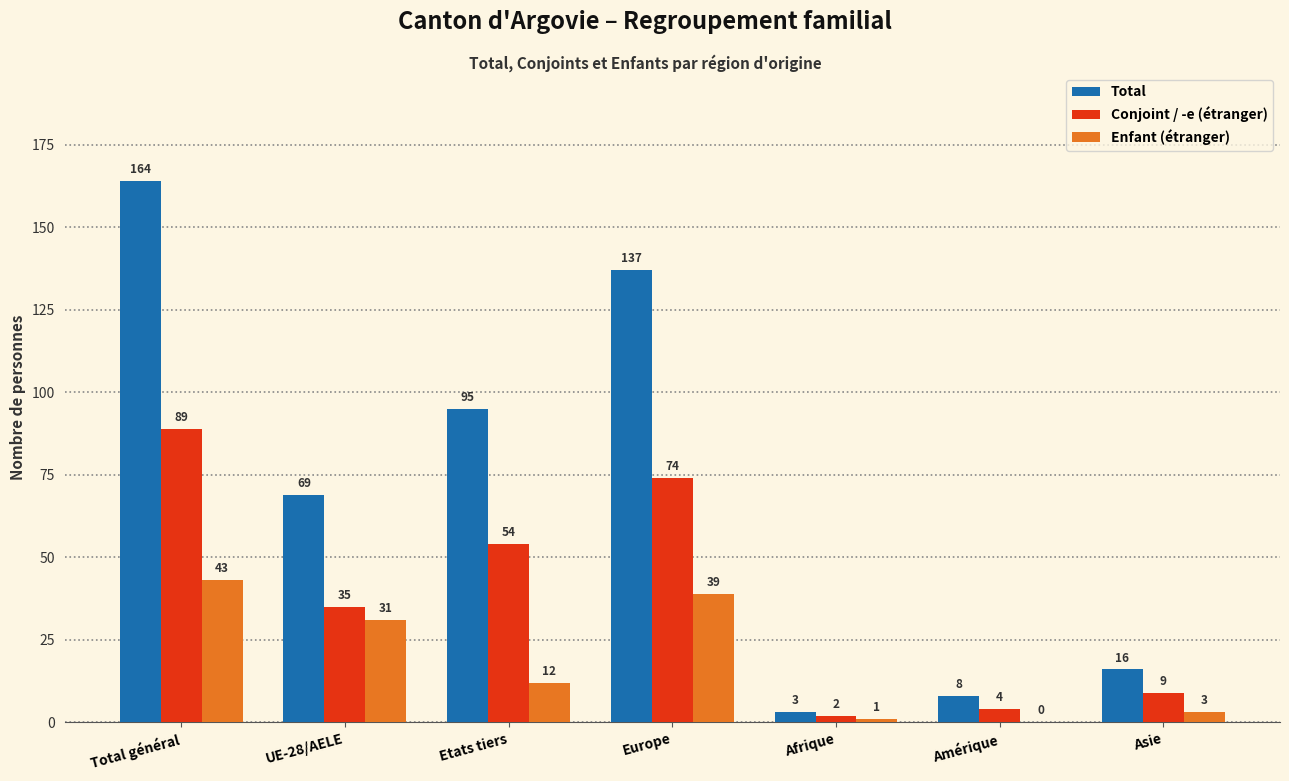

What are all the series names shown in the legend?

Total, Conjoint / -e (étranger), Enfant (étranger)